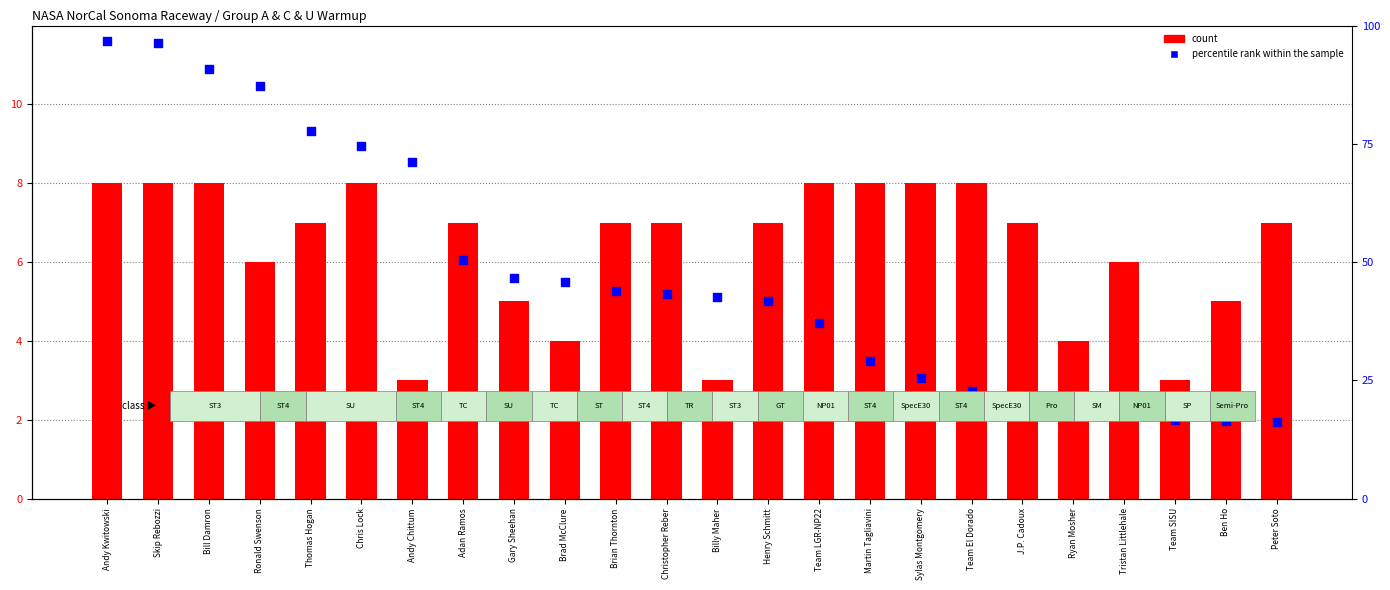

At which category is the sum across all series the highest?

Andy Kwitowski